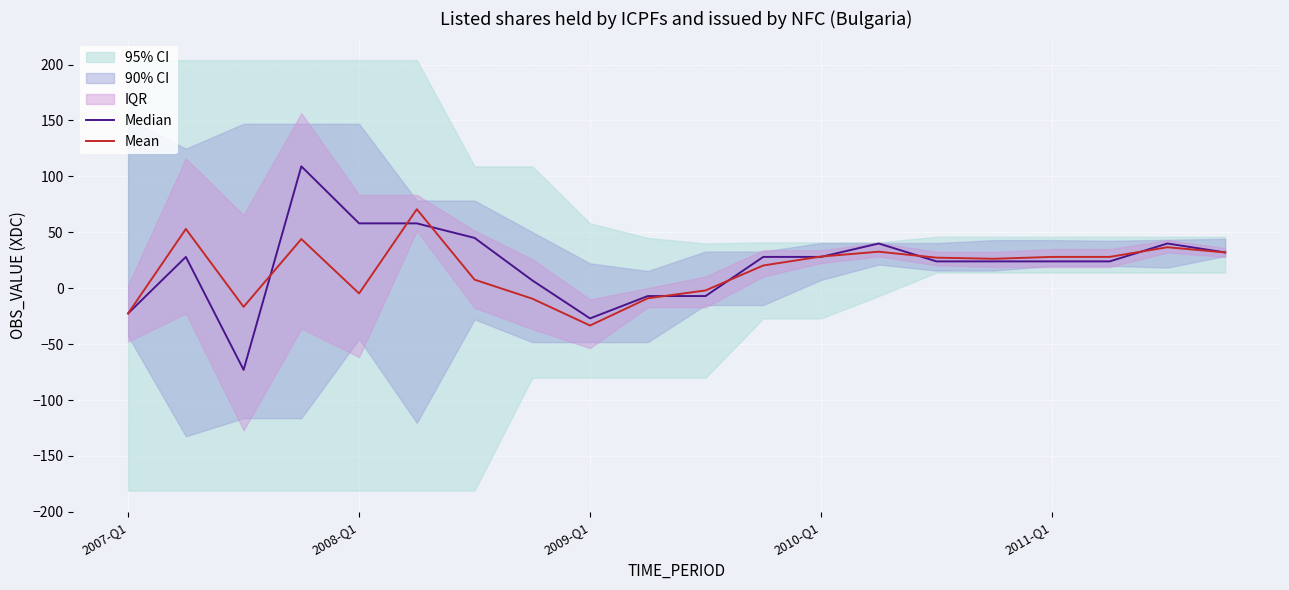

What is the difference between the maximum and minimum values in the Median series?

182.0